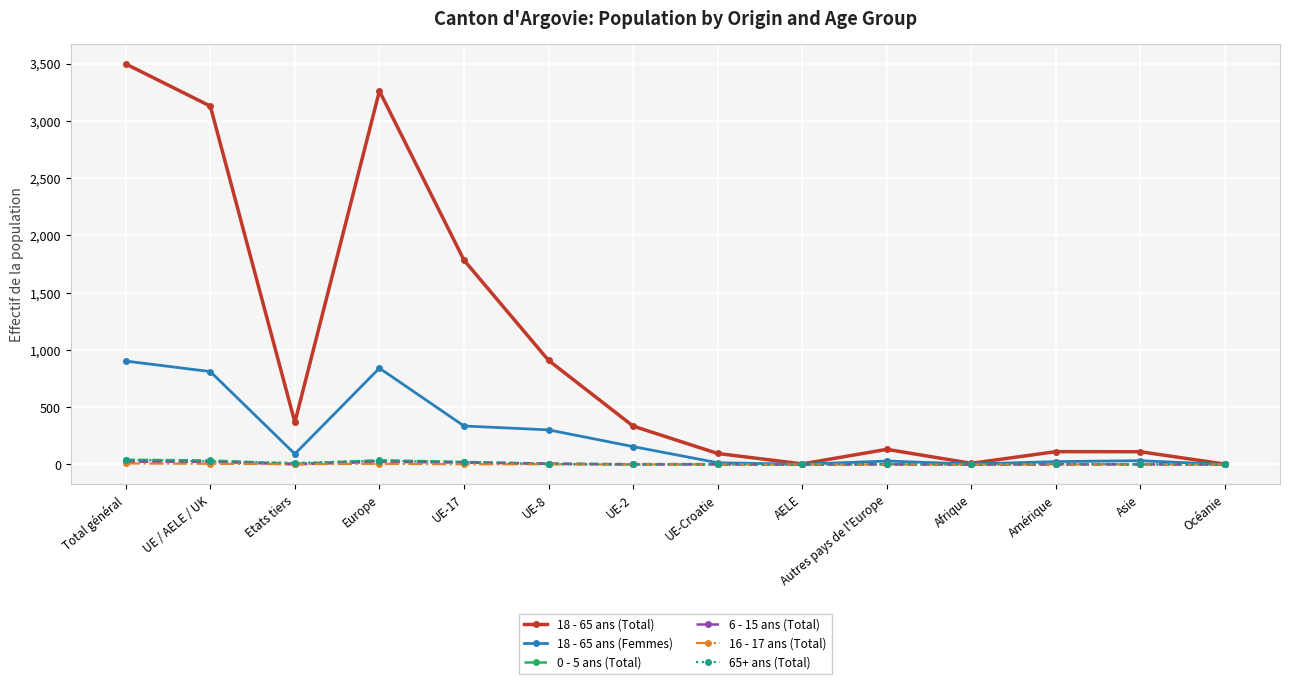

After their last crossing, which series has the higher values: 16 - 17 ans (Total) or 0 - 5 ans (Total)?

16 - 17 ans (Total)